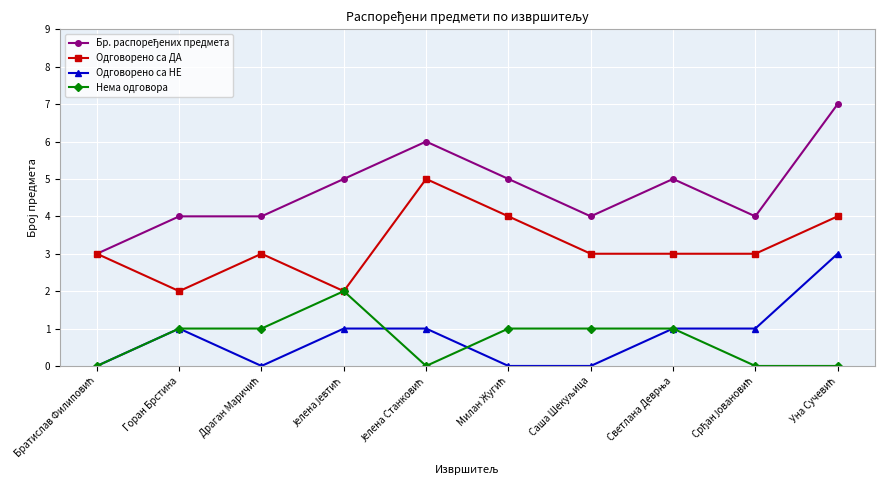

What is the average value of the Одговорено са ДА series?

3